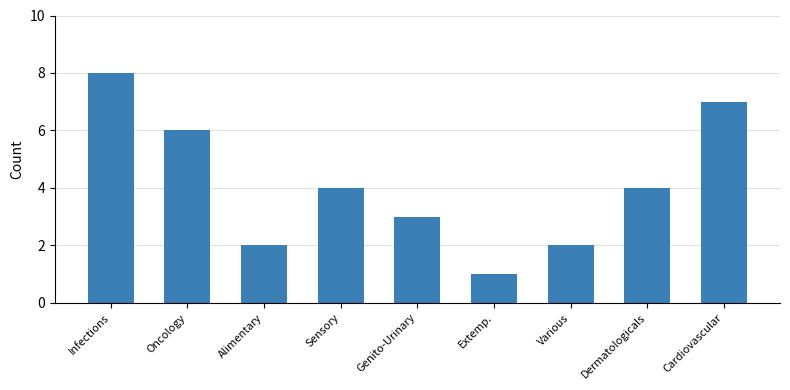

Between Alimentary and Genito-Urinary, which is larger?

Genito-Urinary